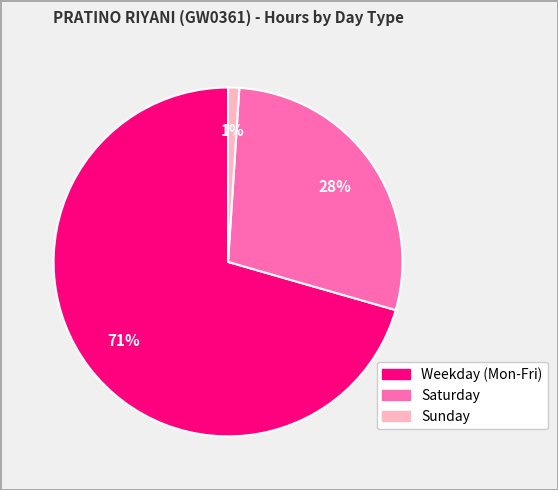

To the nearest percent, what is the difference between the largest and smallest slice percentages?

70%